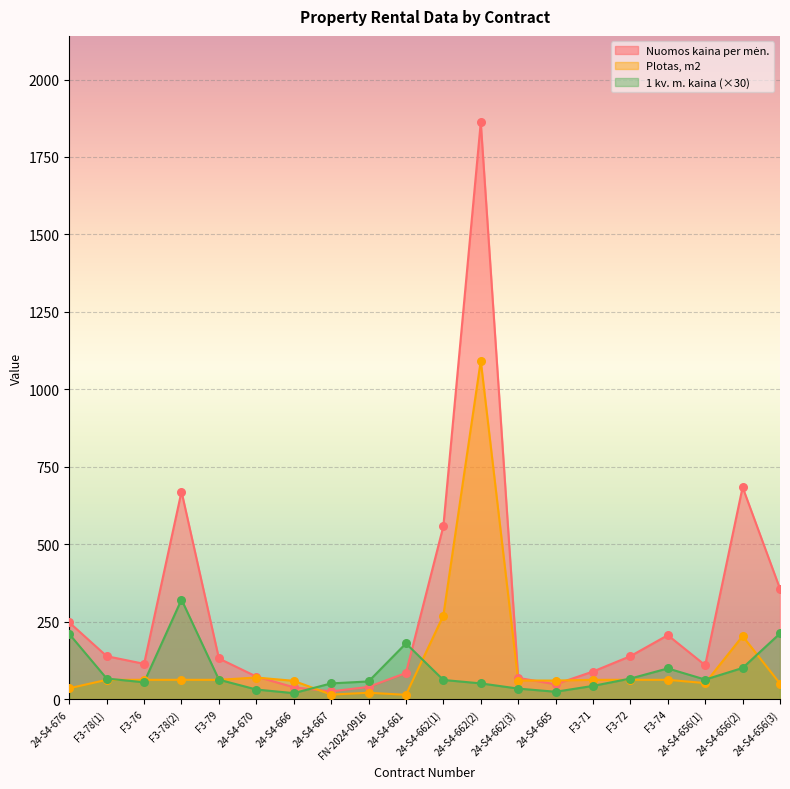

Which series contains the lowest Y value?

Plotas, m2